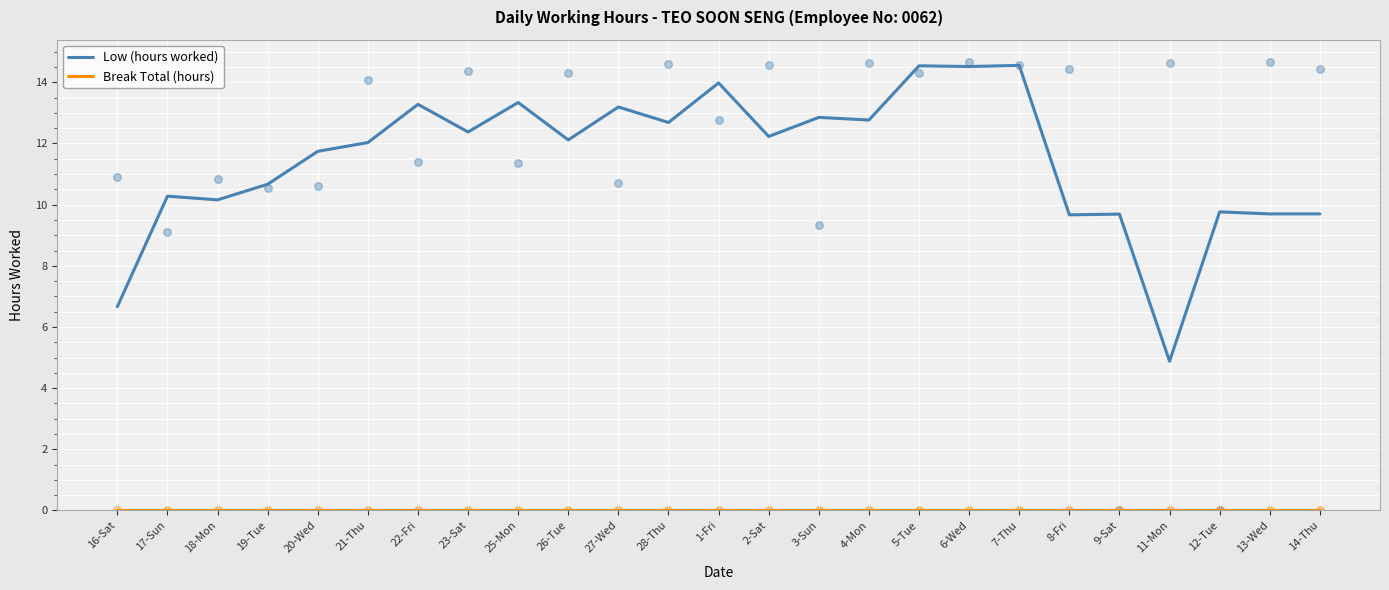

Which series has the largest Y range (max minus min)?

Low (hours worked)